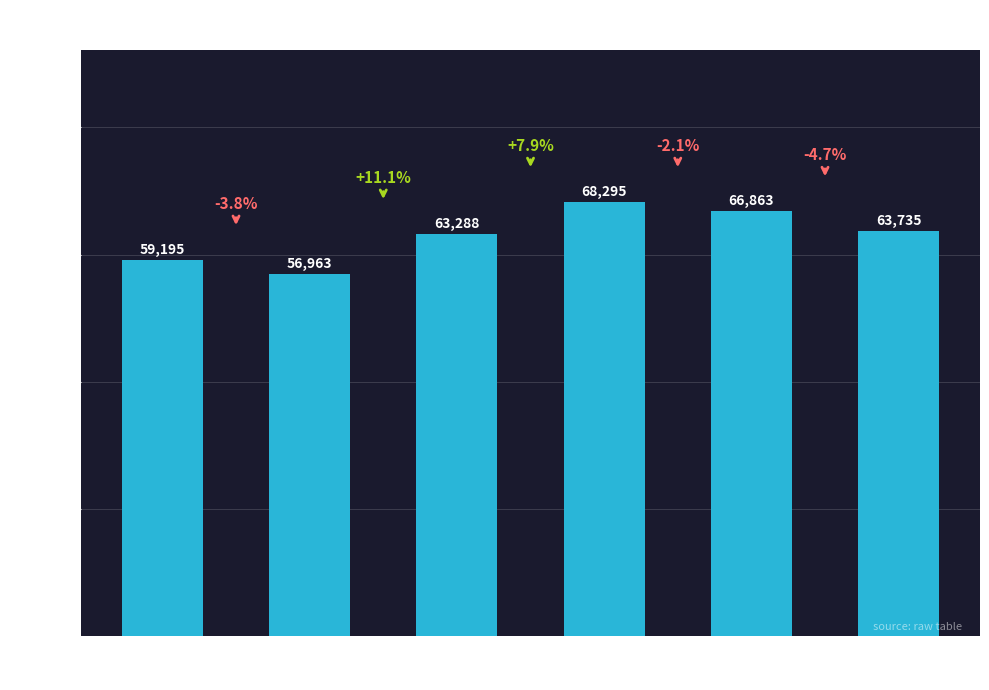

Rank the categories by value from lowest to highest.

2022
T2, 2022
T1, 2022
T3, 2023
T2, 2023
T1, 2022
T4